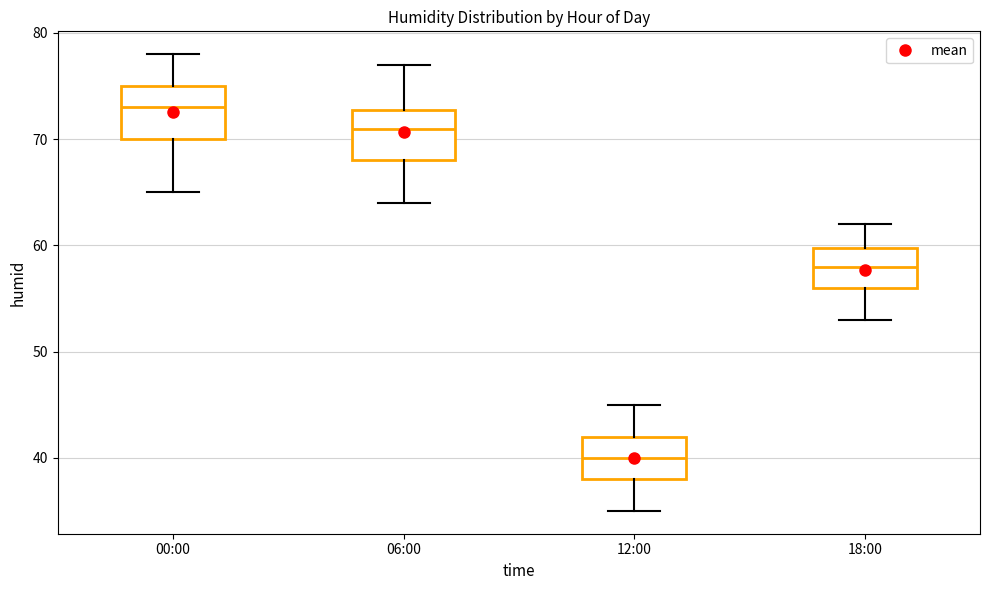

Reading left to right, read every box against the y-axis: the position of its median line, the range the box covers, and the ends of its whiskers. The values are not printed on the chart, so give them approximately, as read against the axis.

00:00: median 73, box 70 to 75, whiskers 65 to 78
06:00: median 71, box 68 to 73, whiskers 64 to 77
12:00: median 40, box 38 to 42, whiskers 35 to 45
18:00: median 58, box 56 to 60, whiskers 53 to 62